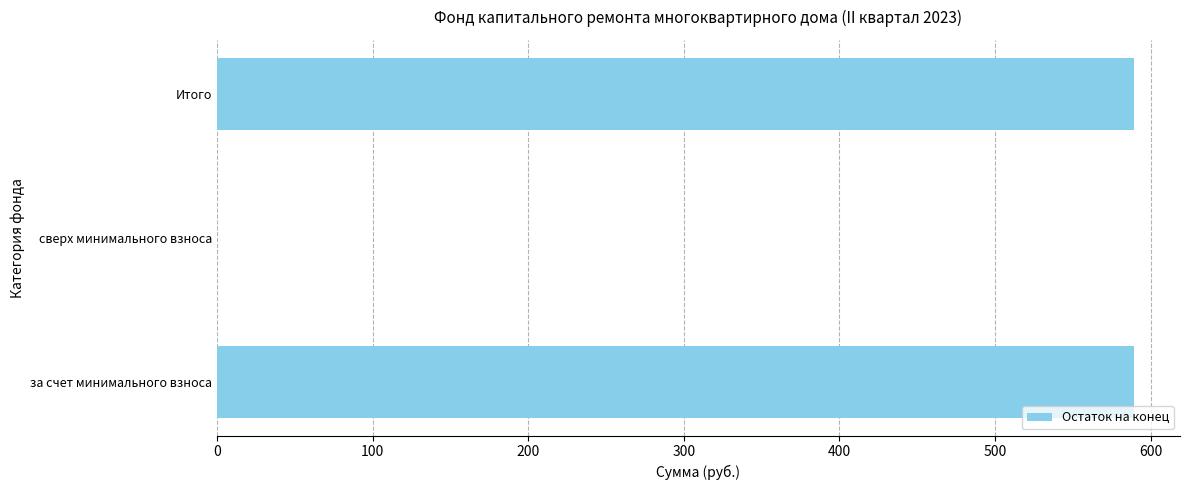

What is the change in value from за счет минимального взноса to сверх минимального взноса?

-589.5